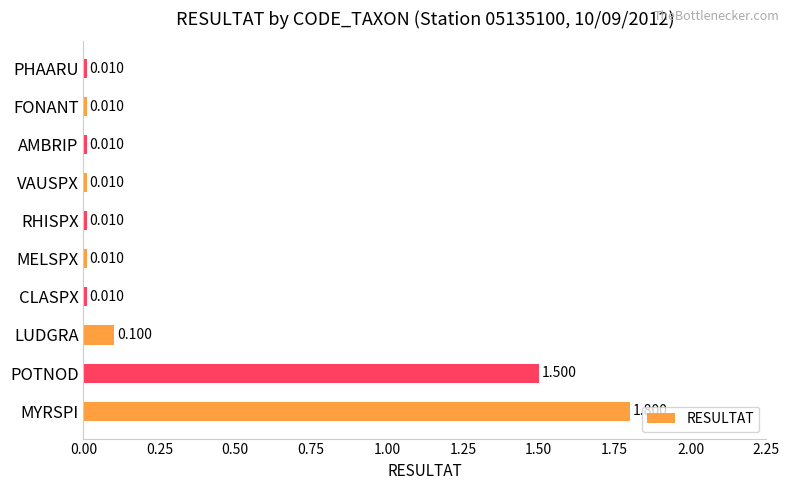

What is the average value?

0.3